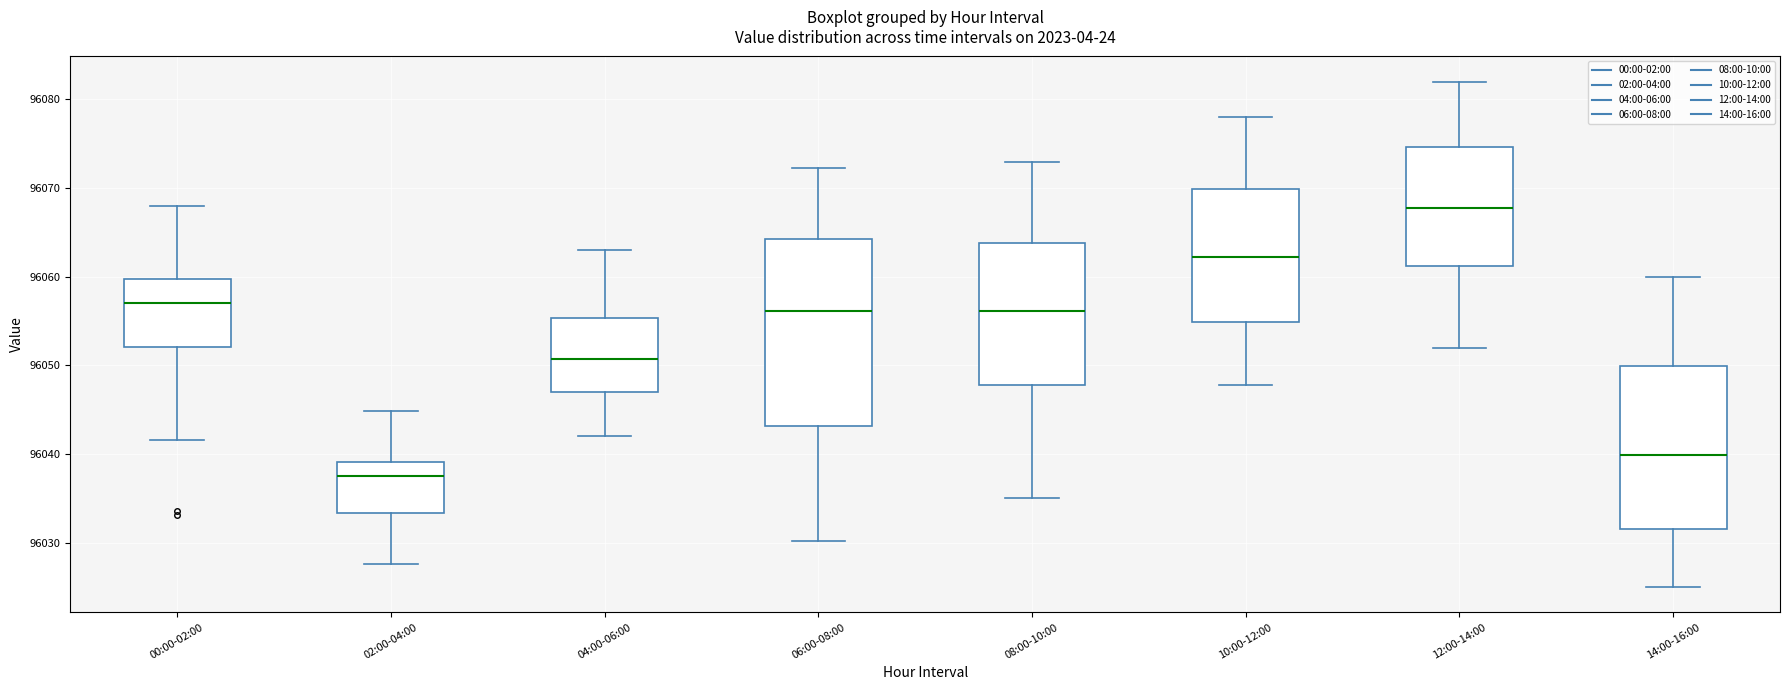

Which box has the highest median line?

12:00-14:00